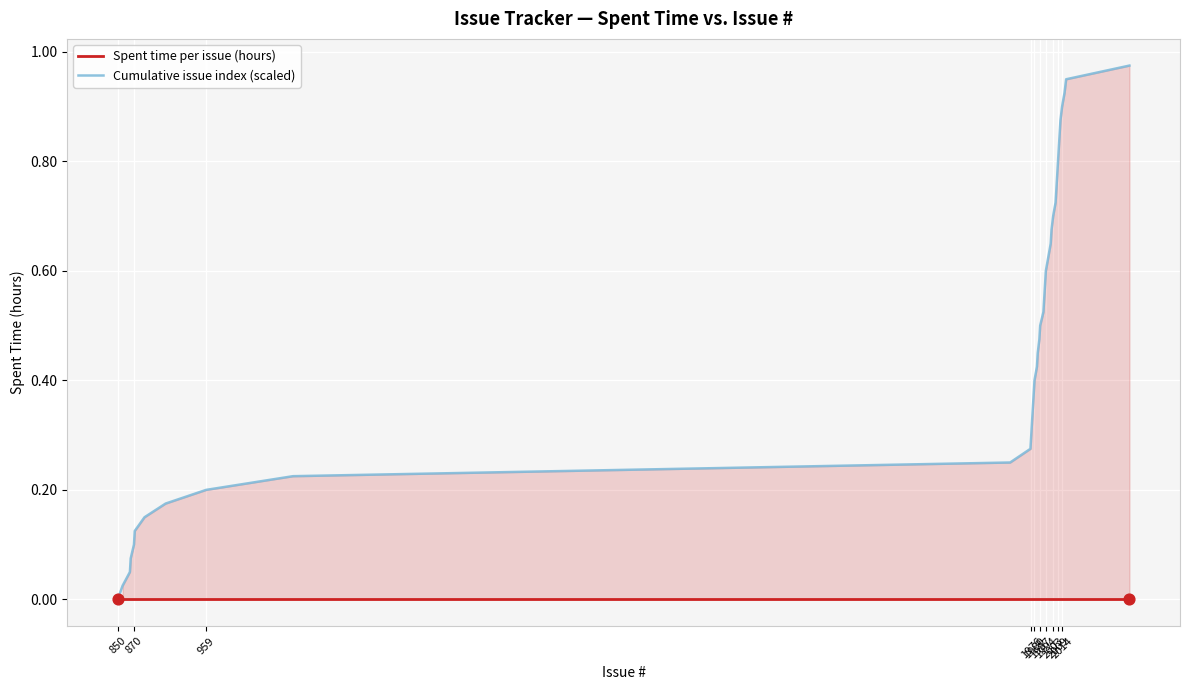

Which series has the widest spread of Y values?

Cumulative issue index (scaled)